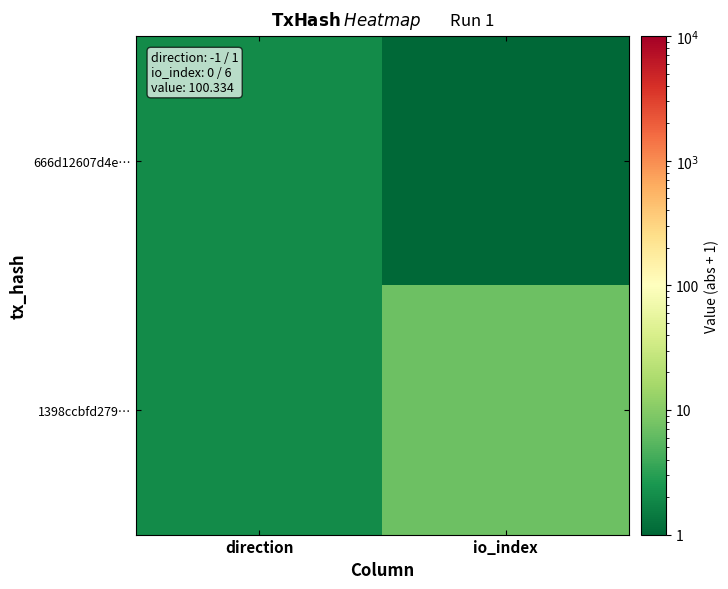

List the series in order of their peak value, highest first.

1398ccbfd279…, 666d12607d4e…